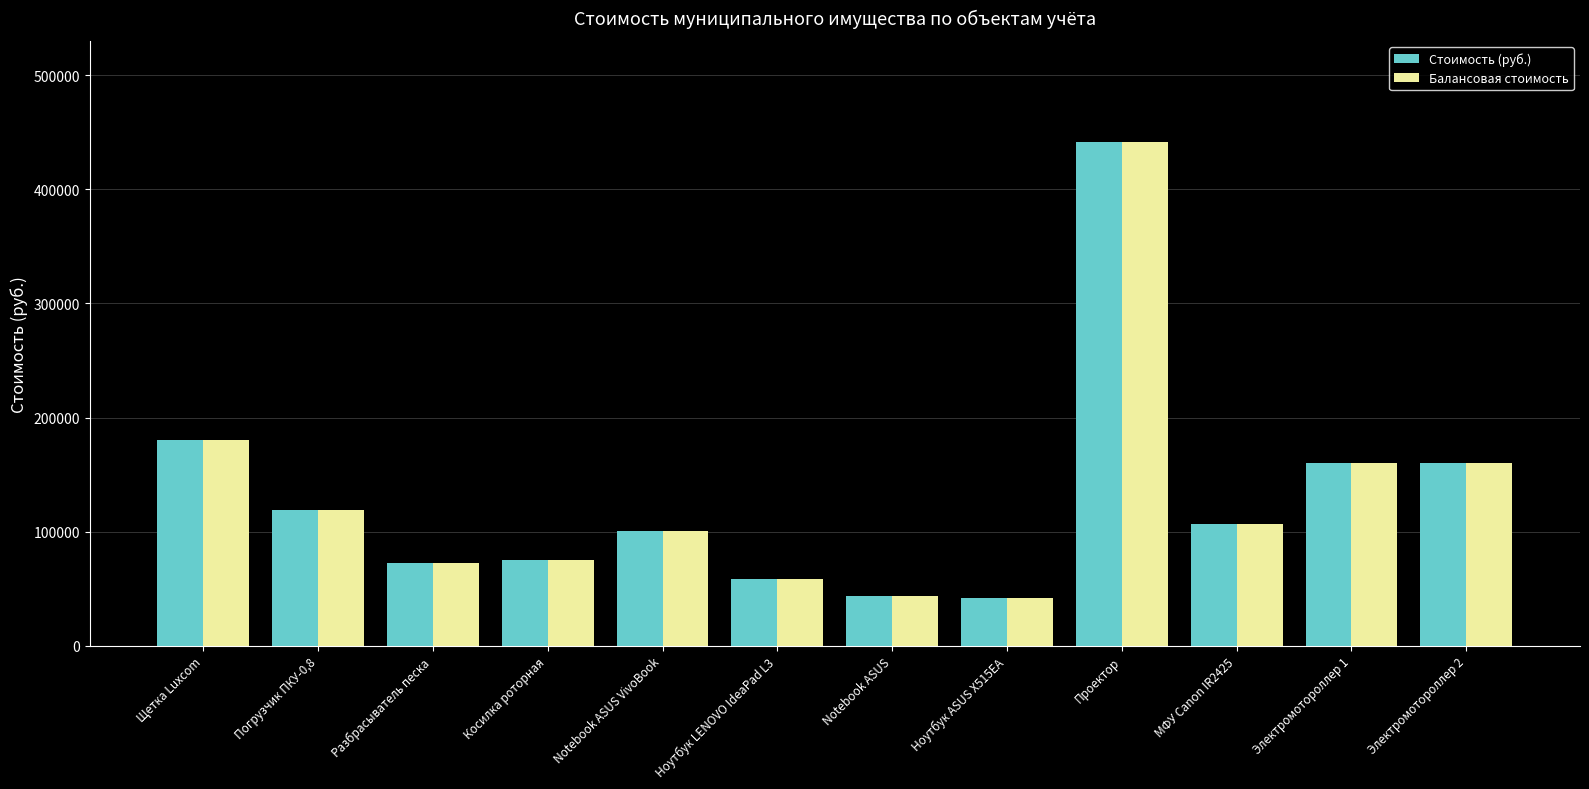

What is the label of the 10th bar from the left?

МФУ Canon IR2425